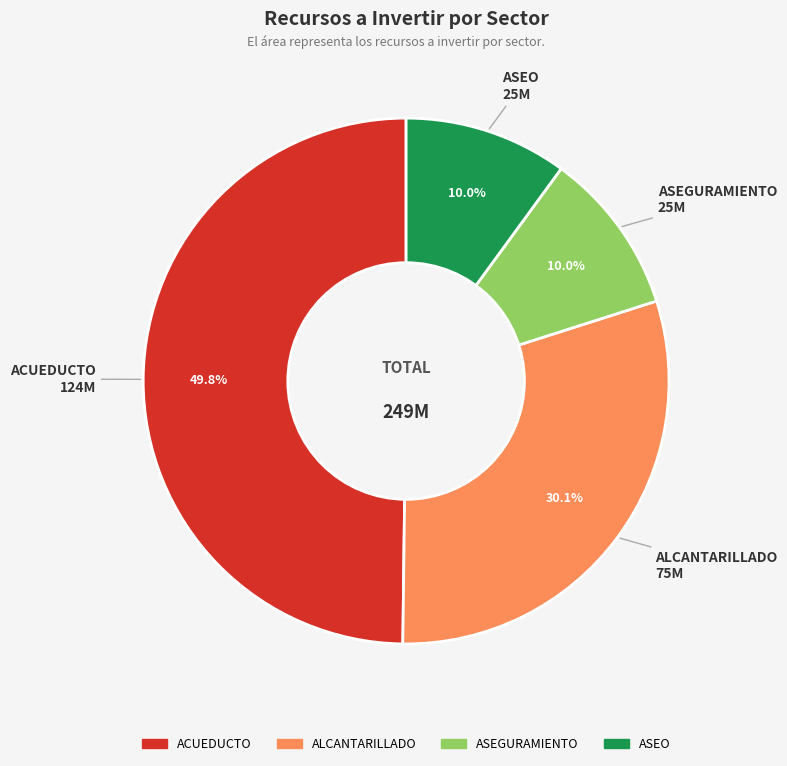

Which has a higher value, ALCANTARILLADO or ASEGURAMIENTO?

ALCANTARILLADO